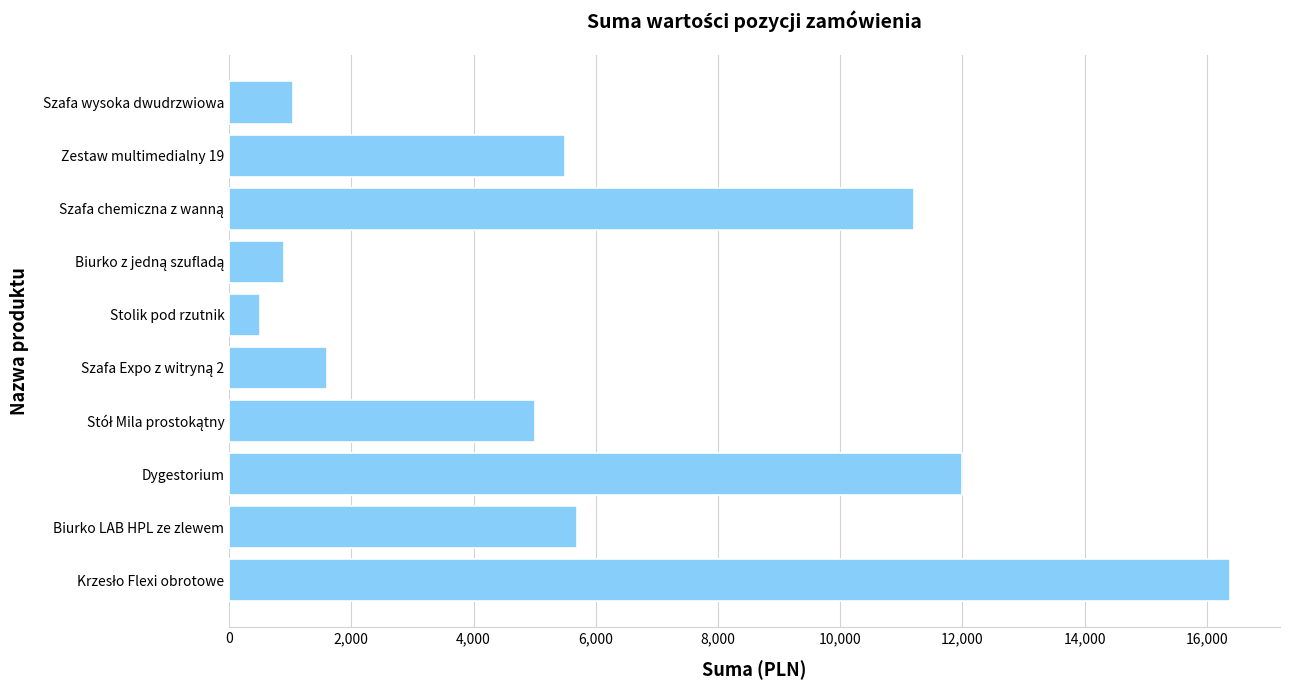

Which label corresponds to the smallest value in the chart?

Stolik pod rzutnik